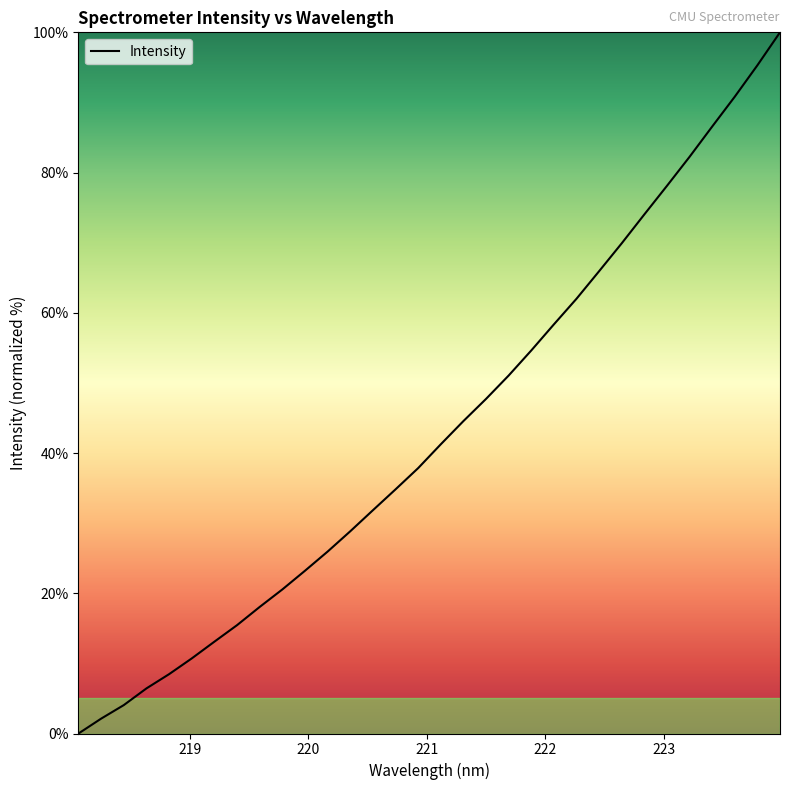

What is the difference between the maximum and minimum values?

100.0